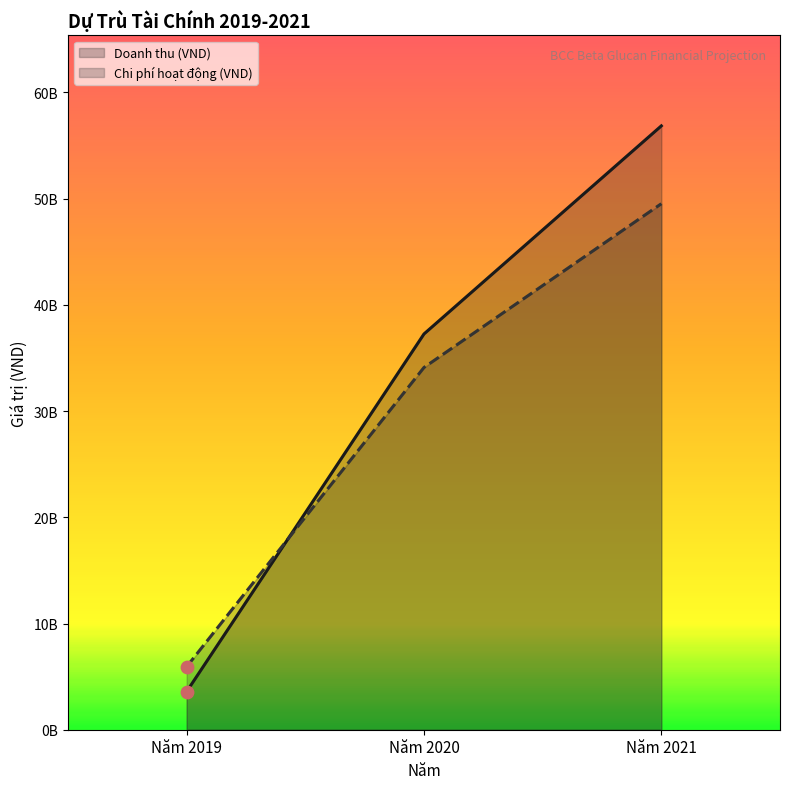

Is the value of Chi phí hoạt động (VND) at Năm 2019 greater than the value of Doanh thu (VND) at Năm 2020?

No